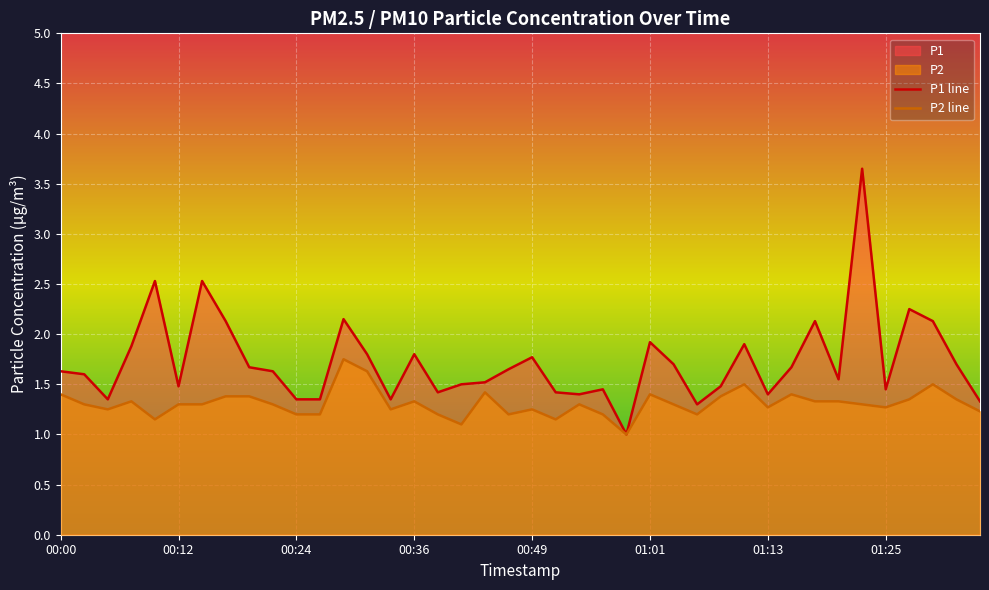

What is the average value of the P1 series?

1.7